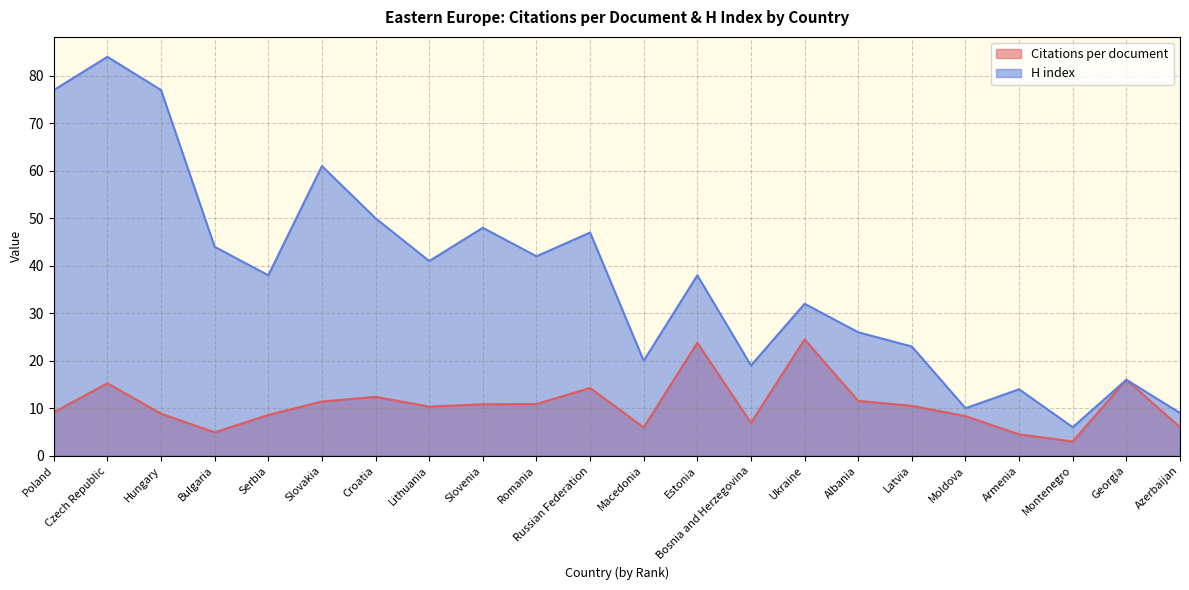

What is the label of the 12th point from the right?

Russian Federation